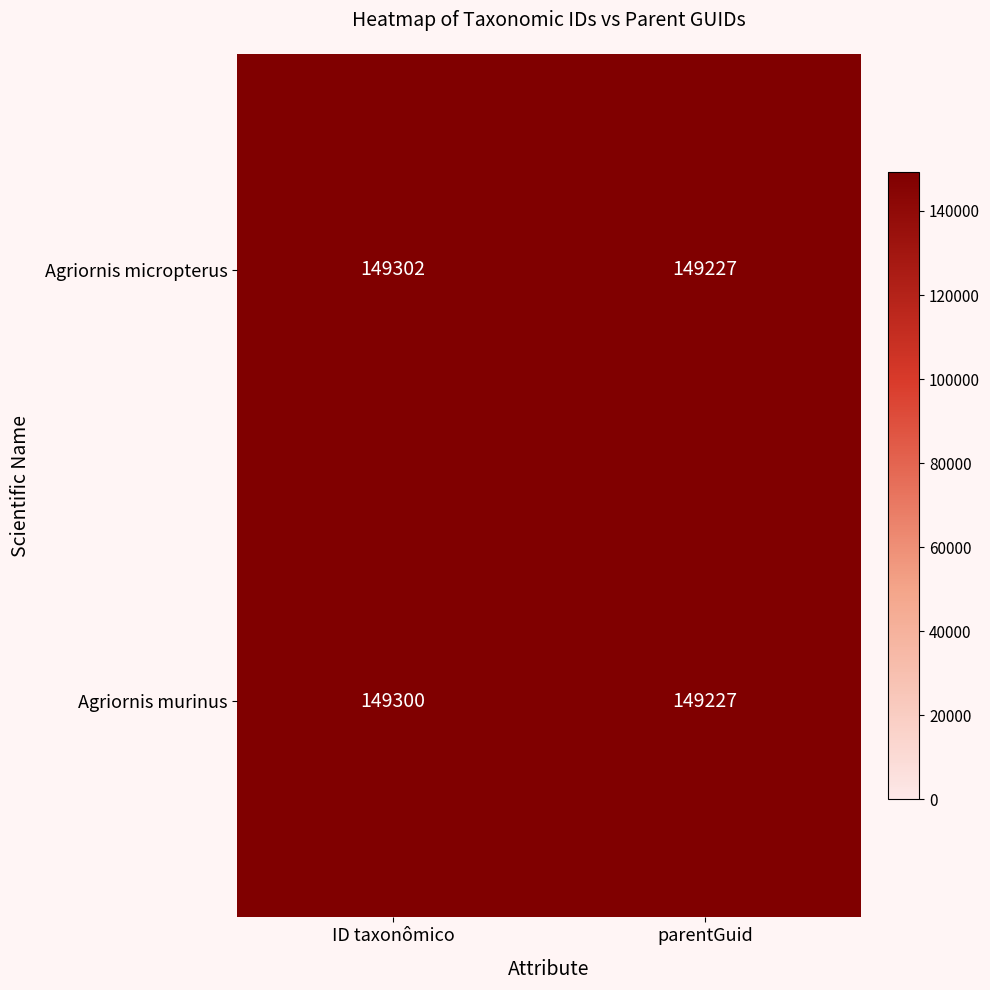

Which category has the highest value across all series?

ID taxonômico